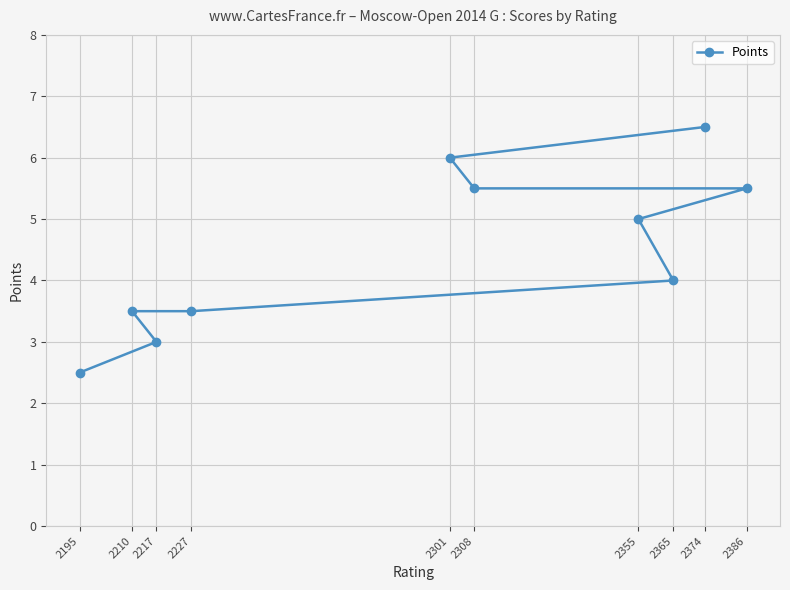

What value does the data have at 2355?

5.0